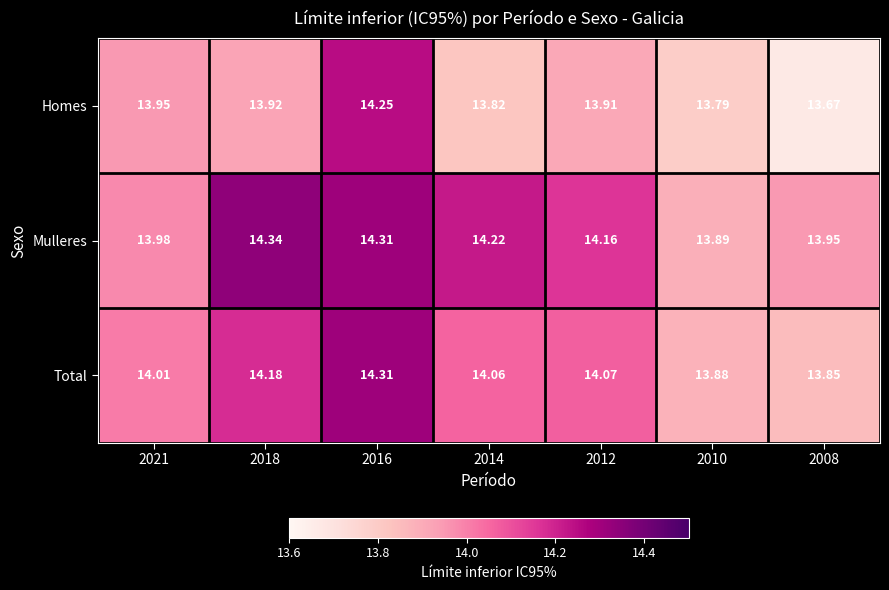

Is the value of Total at 2010 greater than the value of Mulleres at 2018?

No